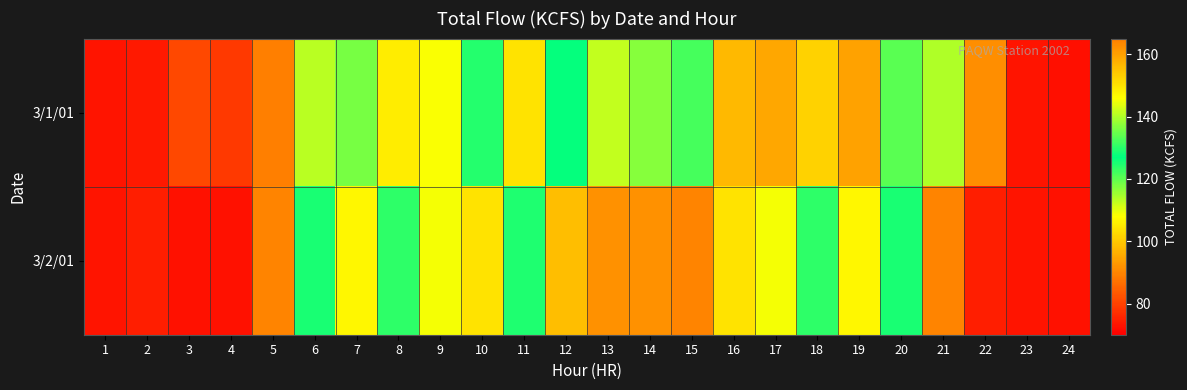

List the series in order of their overall mean, highest first.

3/1/01, 3/2/01